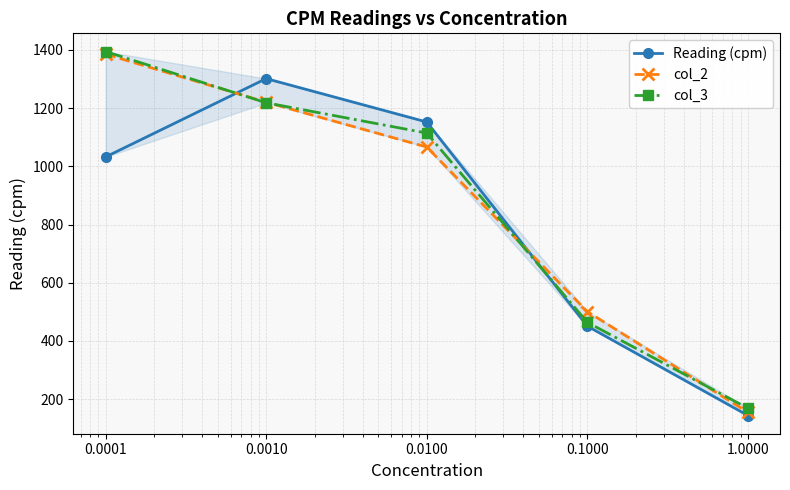

What are all the series names shown in the legend?

Reading (cpm), col_2, col_3